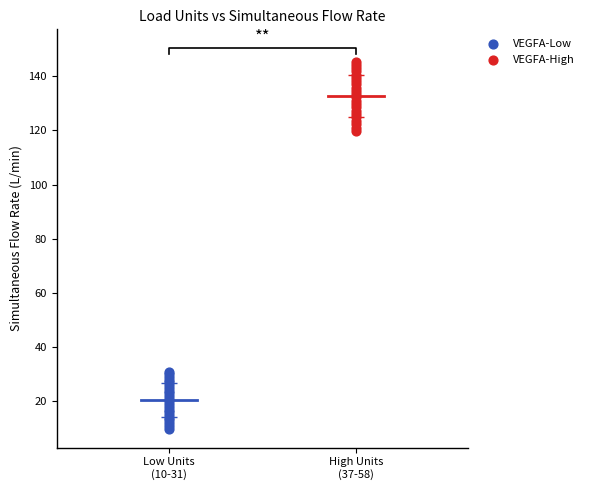

Which series reaches the maximum Y coordinate?

VEGFA-High